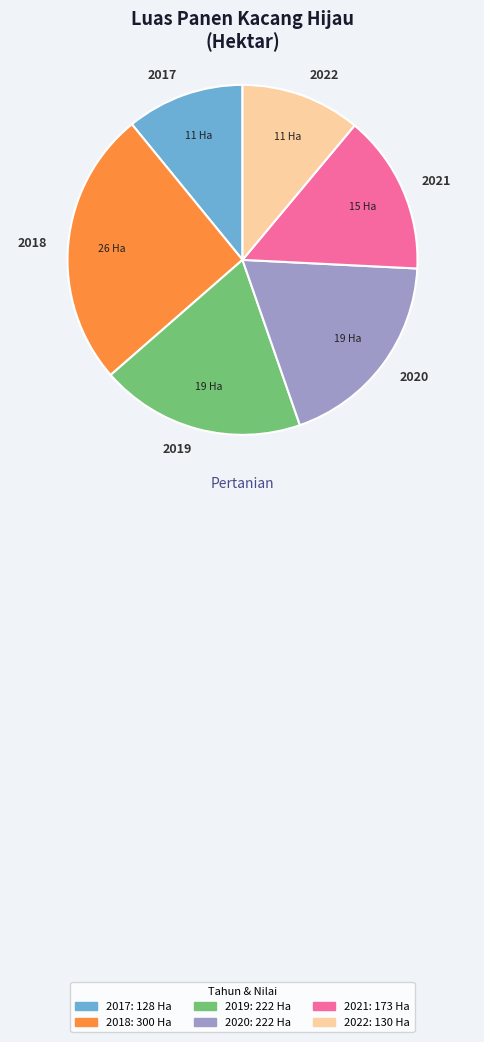

How many segments does this pie chart have?

6